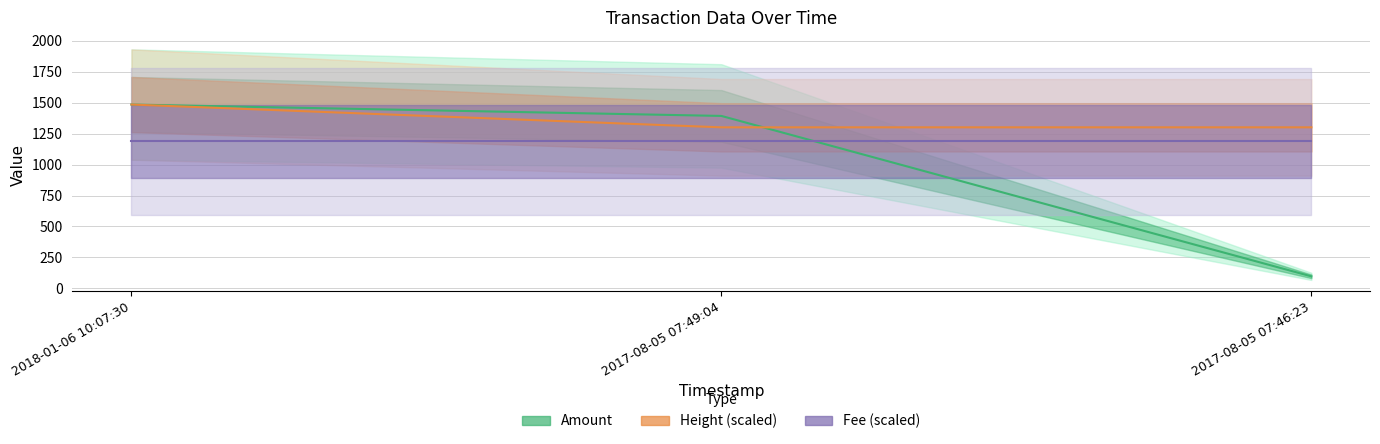

What is the difference between the maximum and second lowest values in the Amount series?

92.0